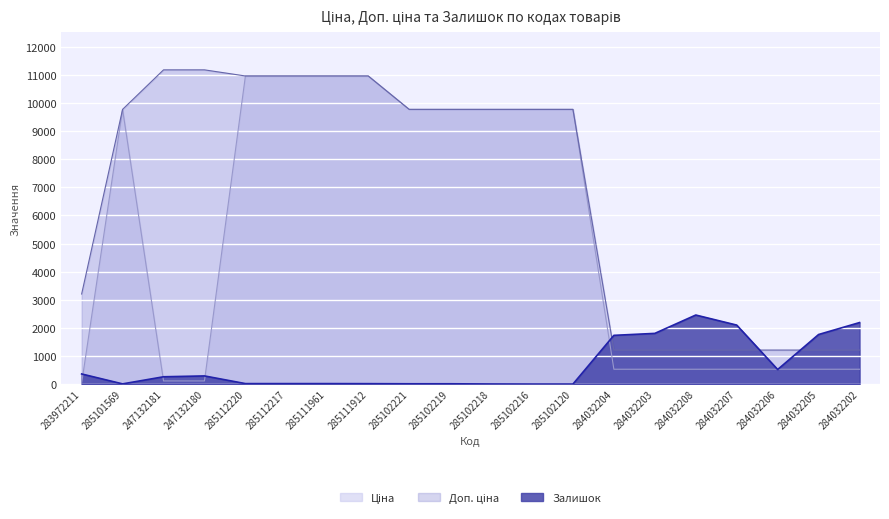

The Ціна series shows 18062.5 at 285112217. True or false?

False